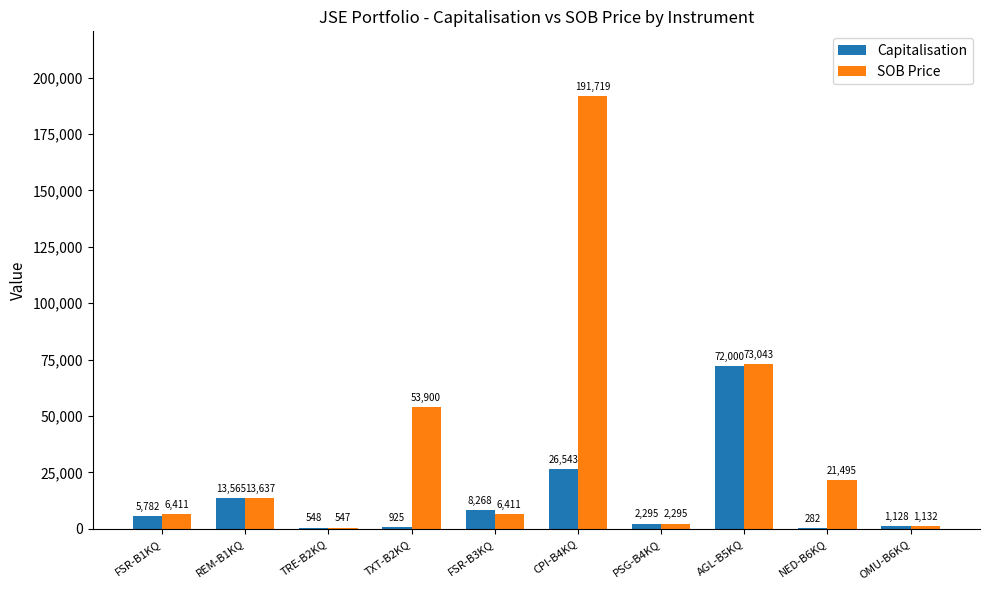

What is the difference between the SOB Price values at NED-B6KQ and TRE-B2KQ?

20948.0